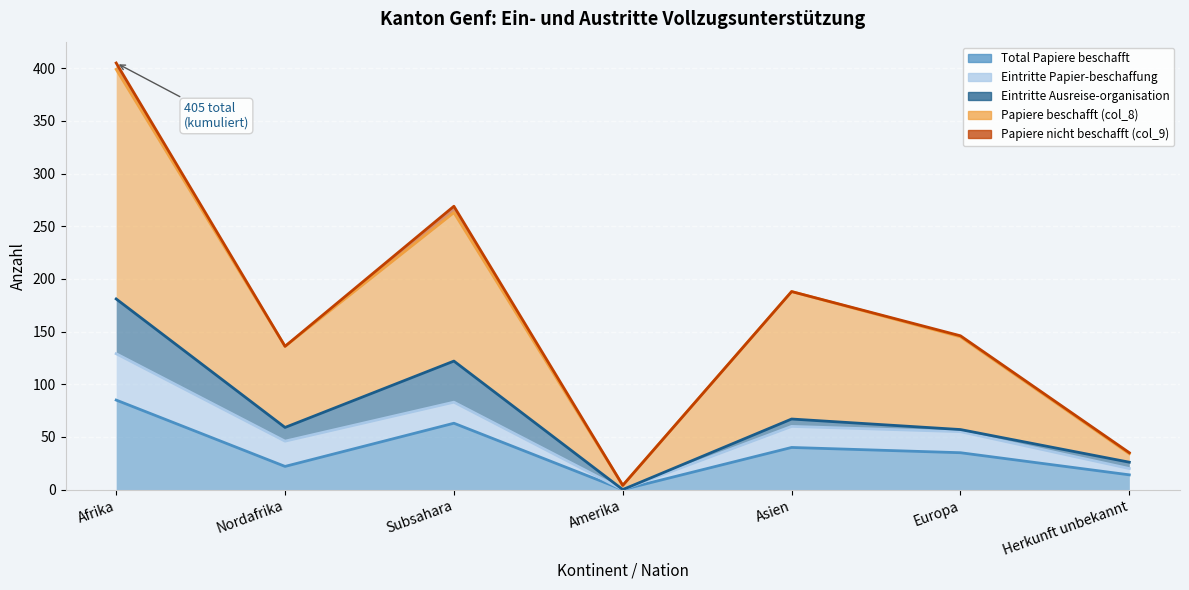

Is it true that Total Papiere beschafft equals 47 at Amerika?

False